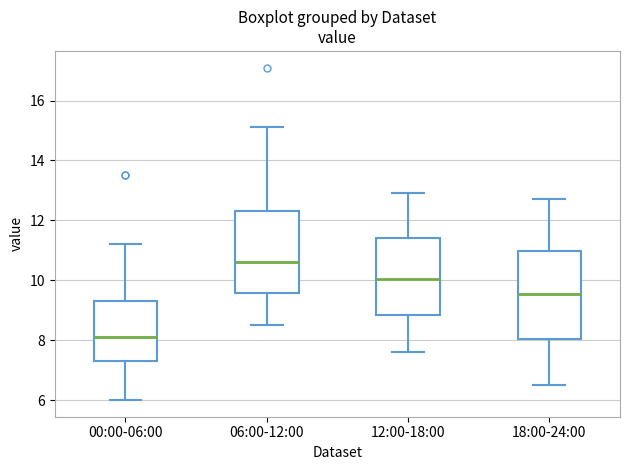

Reading left to right, transcribe this box plot: for each box, give where its median line is, the range the box spans, and where its two whiskers end, as read against the y-axis. The values are not printed on the chart, so give them approximately, as read against the axis.

00:00-06:00: median 8.2, box 7.4 to 9.4, whiskers 6.0 to 11.2
06:00-12:00: median 10.6, box 9.6 to 12.4, whiskers 8.6 to 15.2
12:00-18:00: median 10.0, box 8.8 to 11.4, whiskers 7.6 to 13.0
18:00-24:00: median 9.6, box 8.0 to 11.0, whiskers 6.6 to 12.8